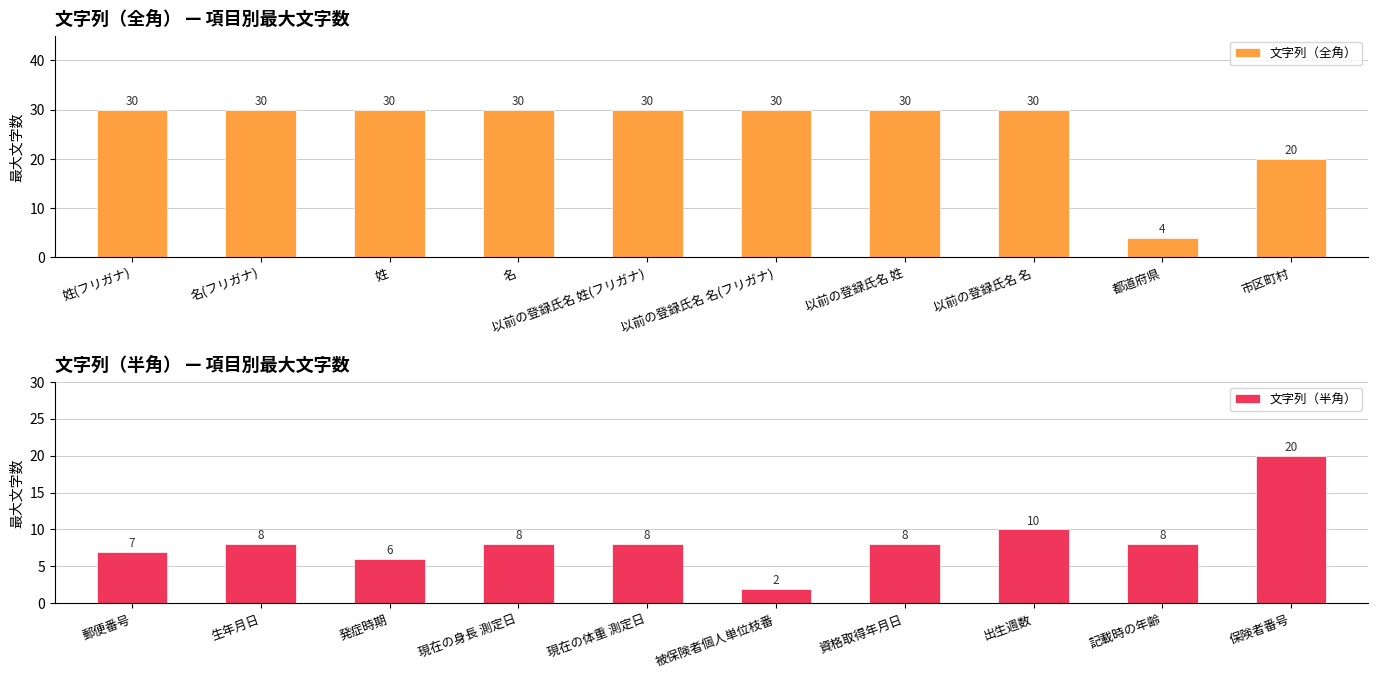

Read the 文字列（全角） value at 以前の登録氏名 姓(フリガナ).

30